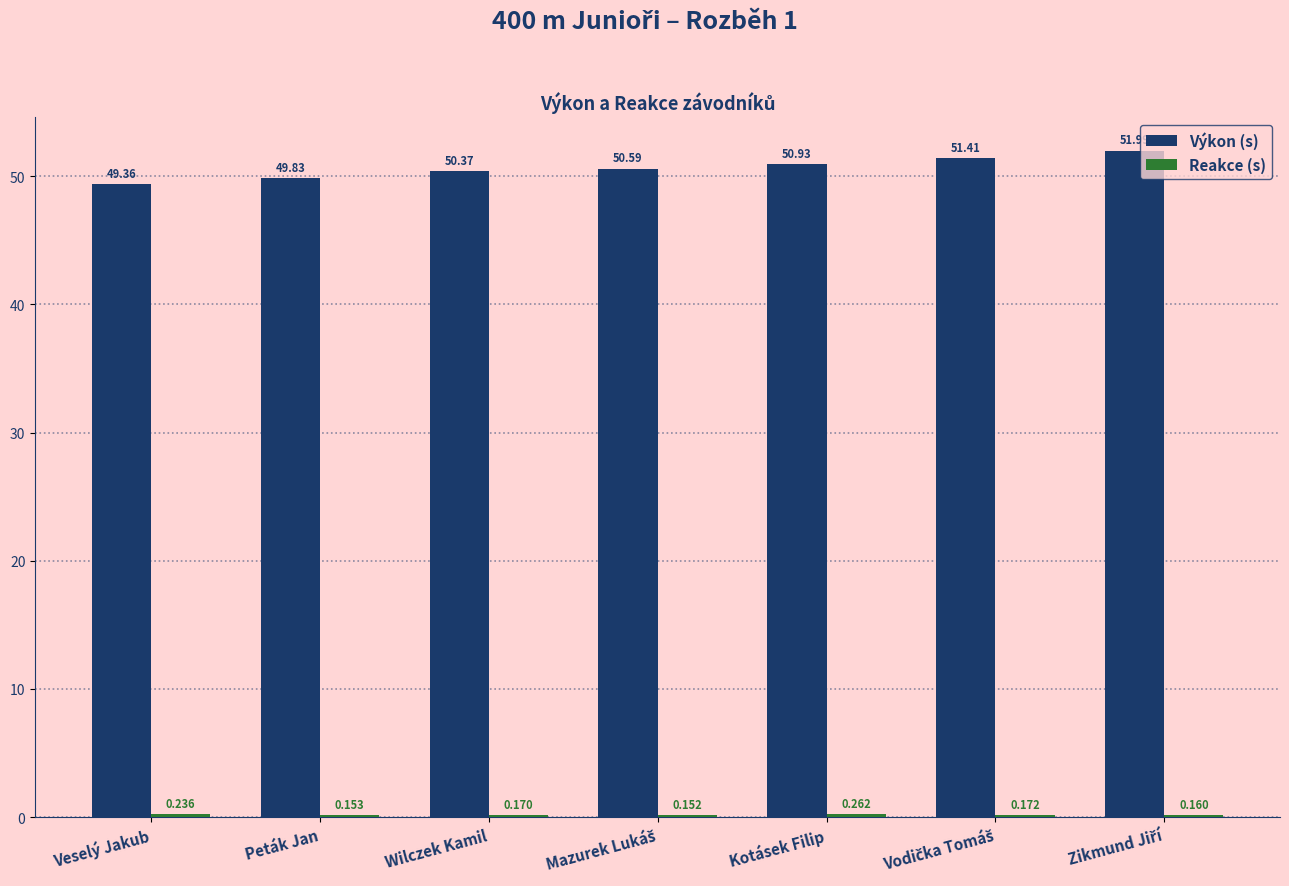

Which series has the largest total across all categories?

Výkon (s)